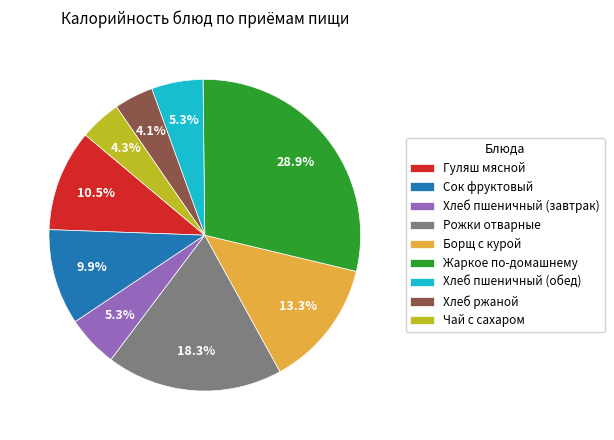

Which category has the biggest portion of the pie?

Жаркое по-домашнему